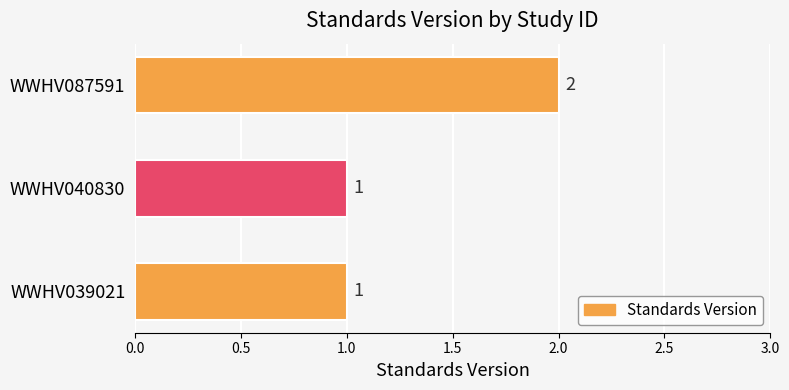

Count the number of categories in the chart.

3